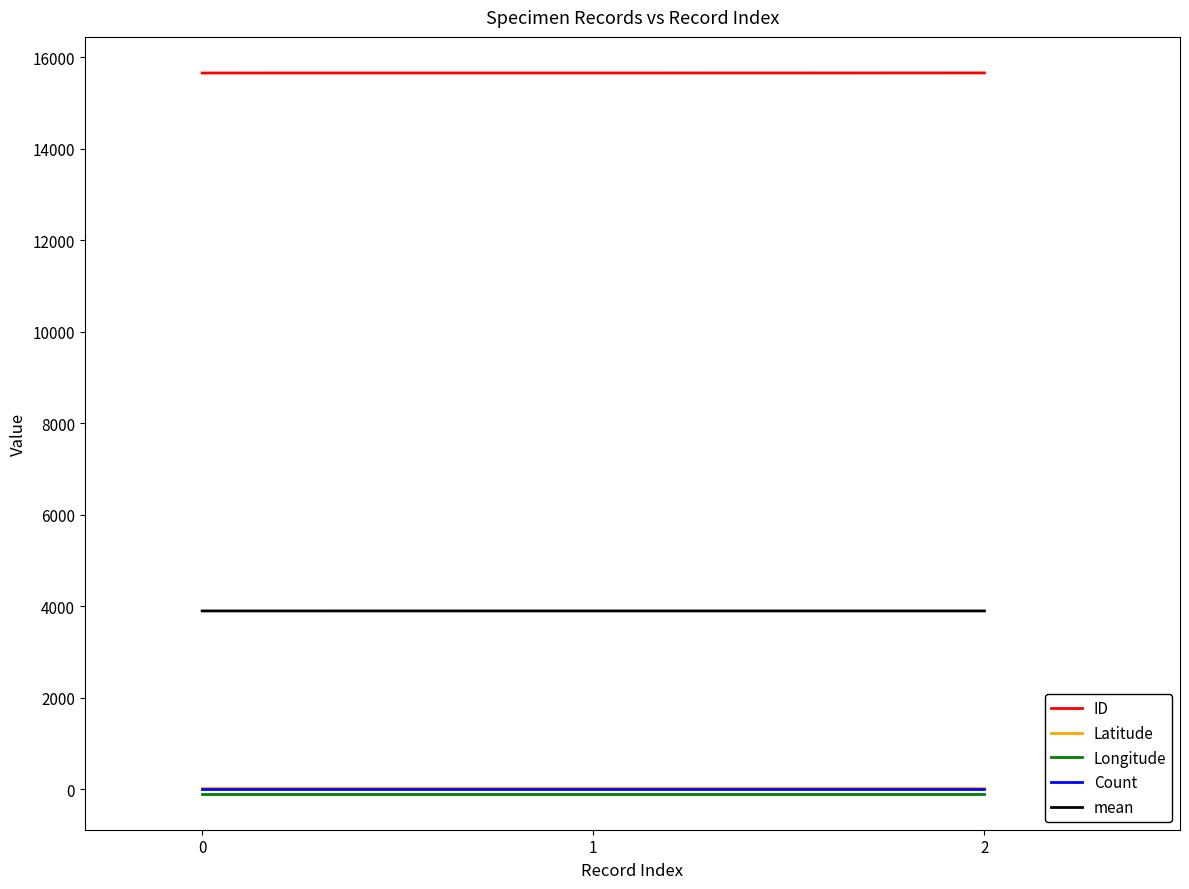

What is the maximum value shown in the chart?

15660.0